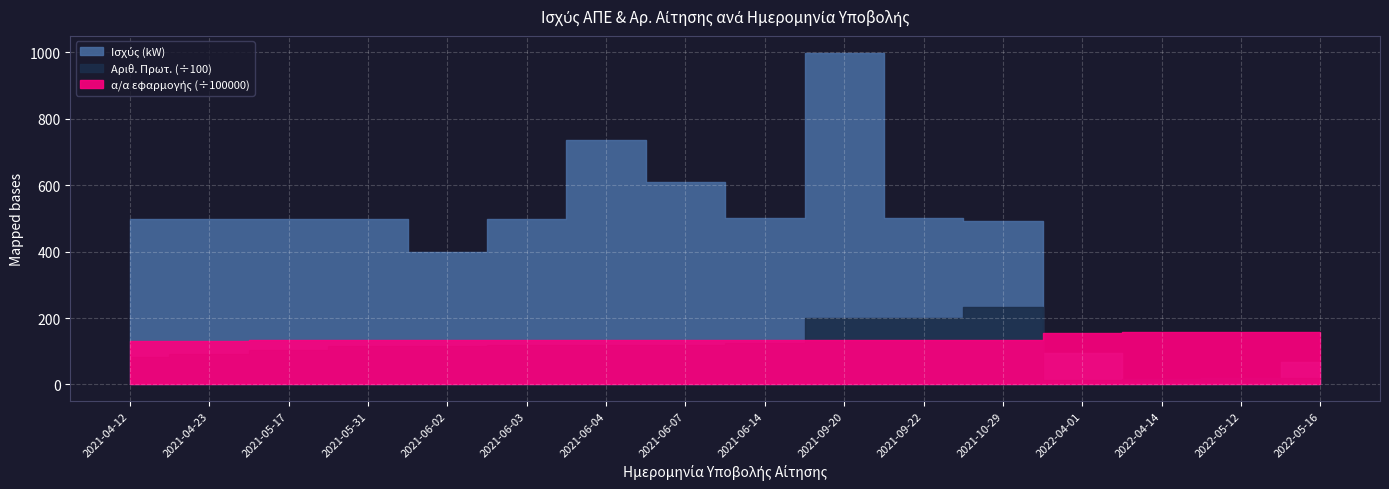

The value of Αριθ. Πρωτ. at 2021-09-22 is 20110.0. True or false?

True